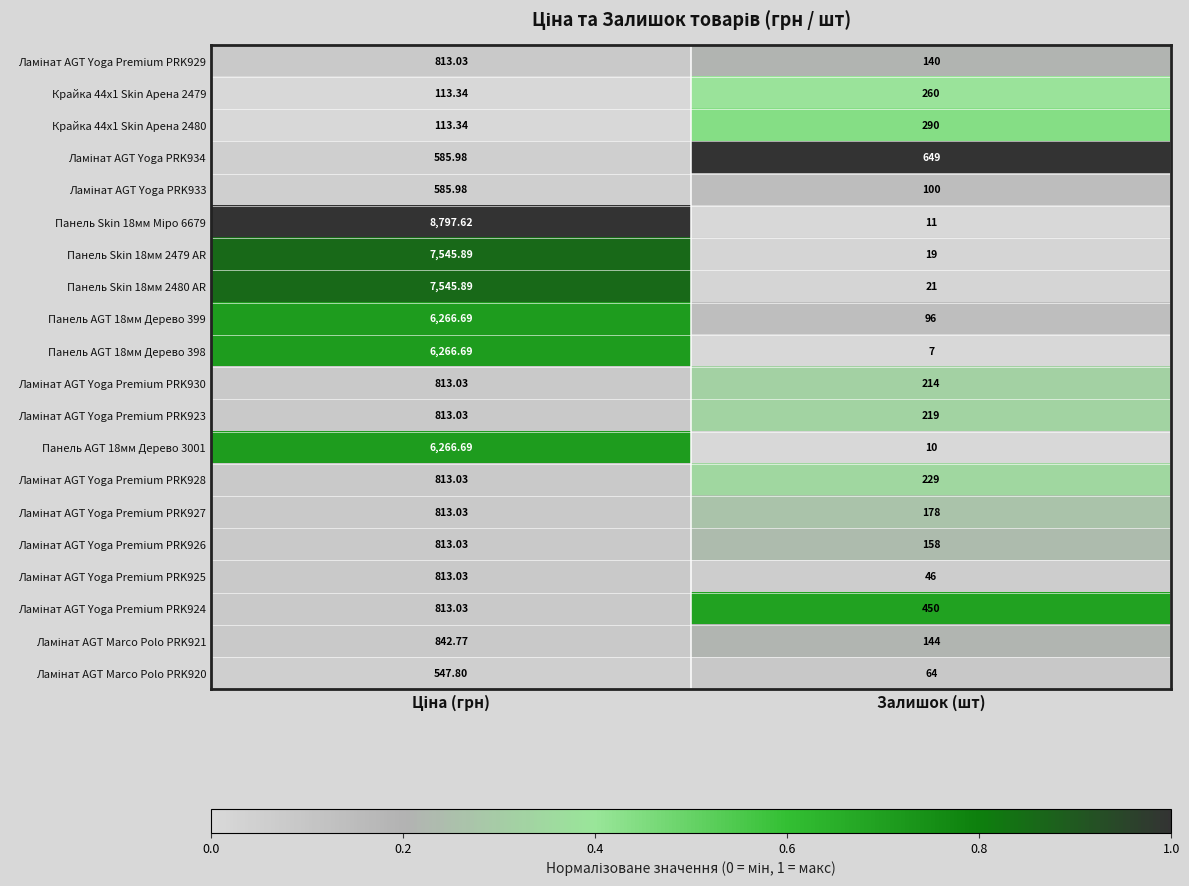

Which label corresponds to the smallest value in the chart?

Залишок (шт)